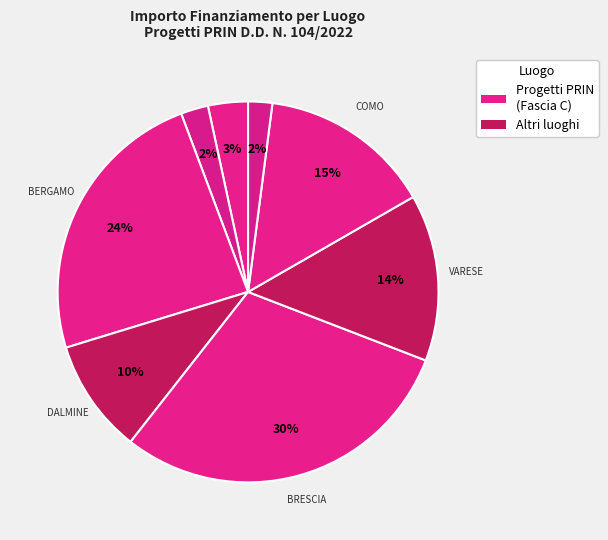

How many segments does this pie chart have?

8